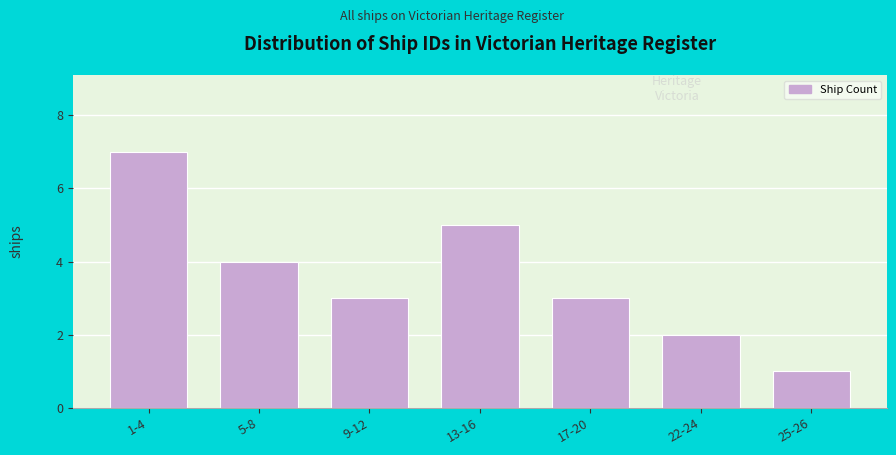

Reading left to right, extract all data points from this chart.

1-4=7	5-8=4	9-12=3	13-16=5	17-20=3	22-24=2	25-26=1